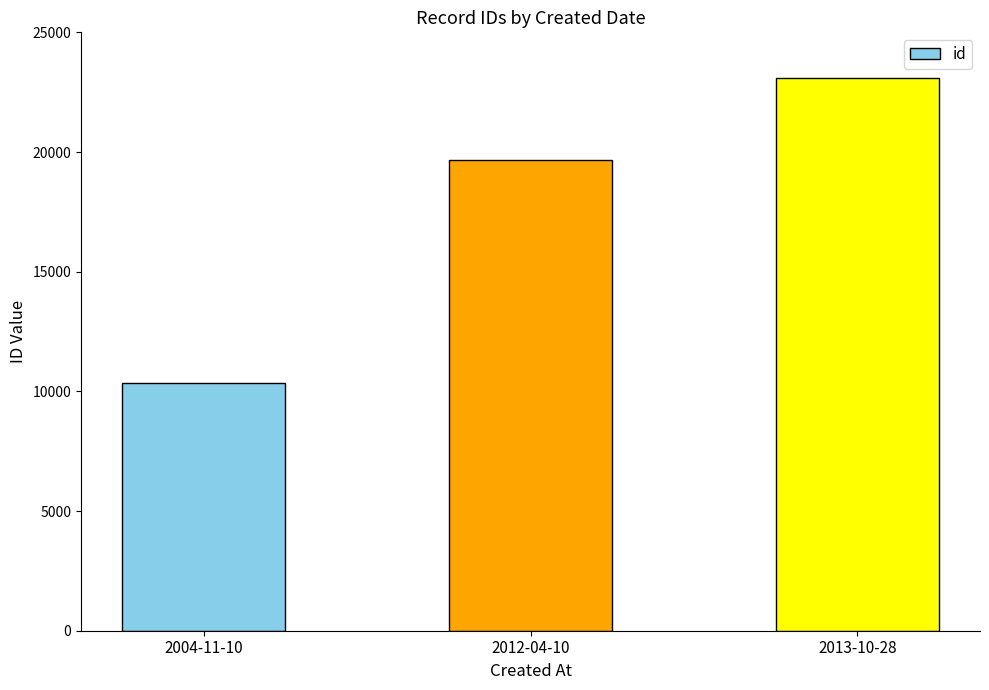

How many data points are less than 19677?

1